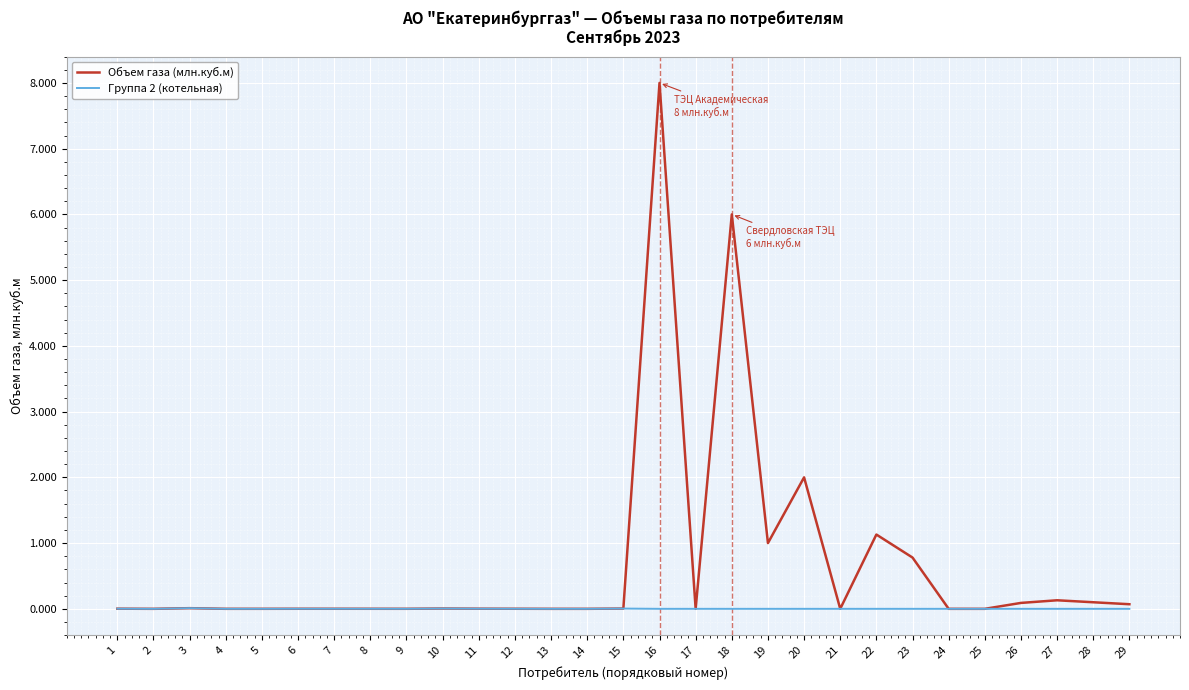

Which category has the highest value in the Объем газа (млн.куб.м) series?

16